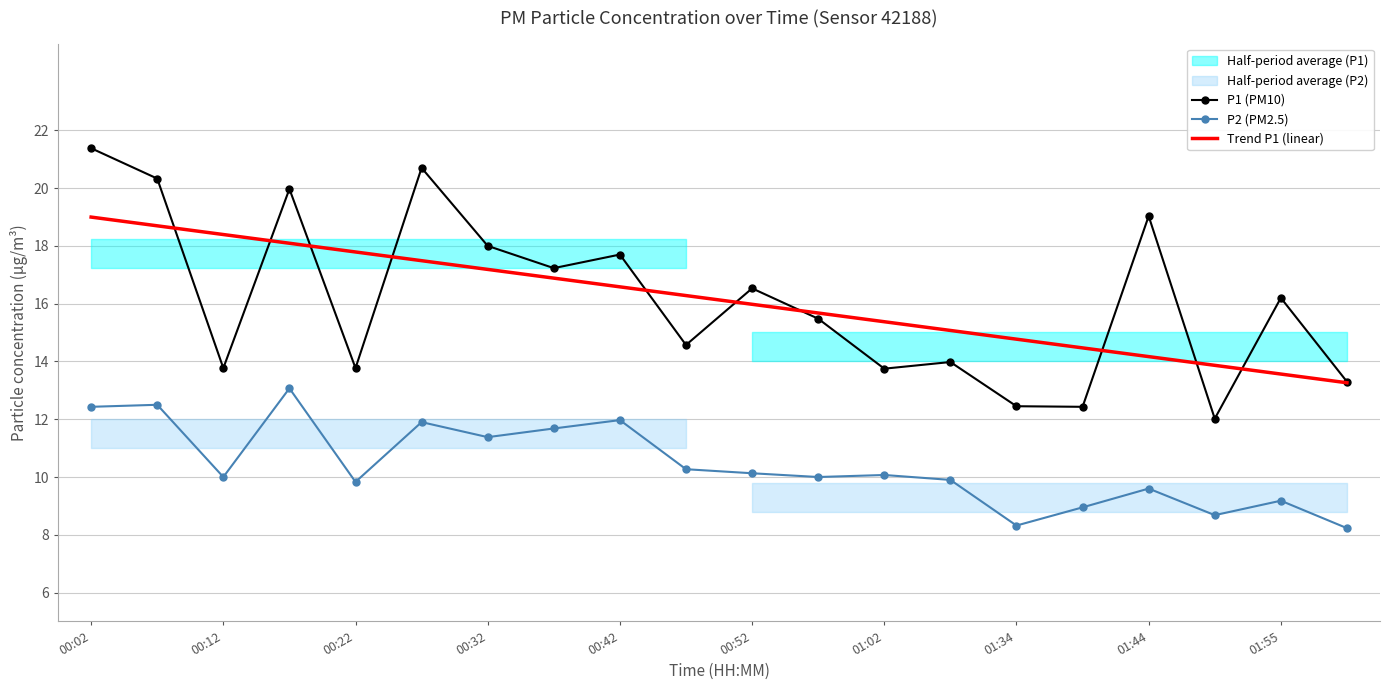

The Trend P1 (linear) series shows 4.7 at 01:55. True or false?

False